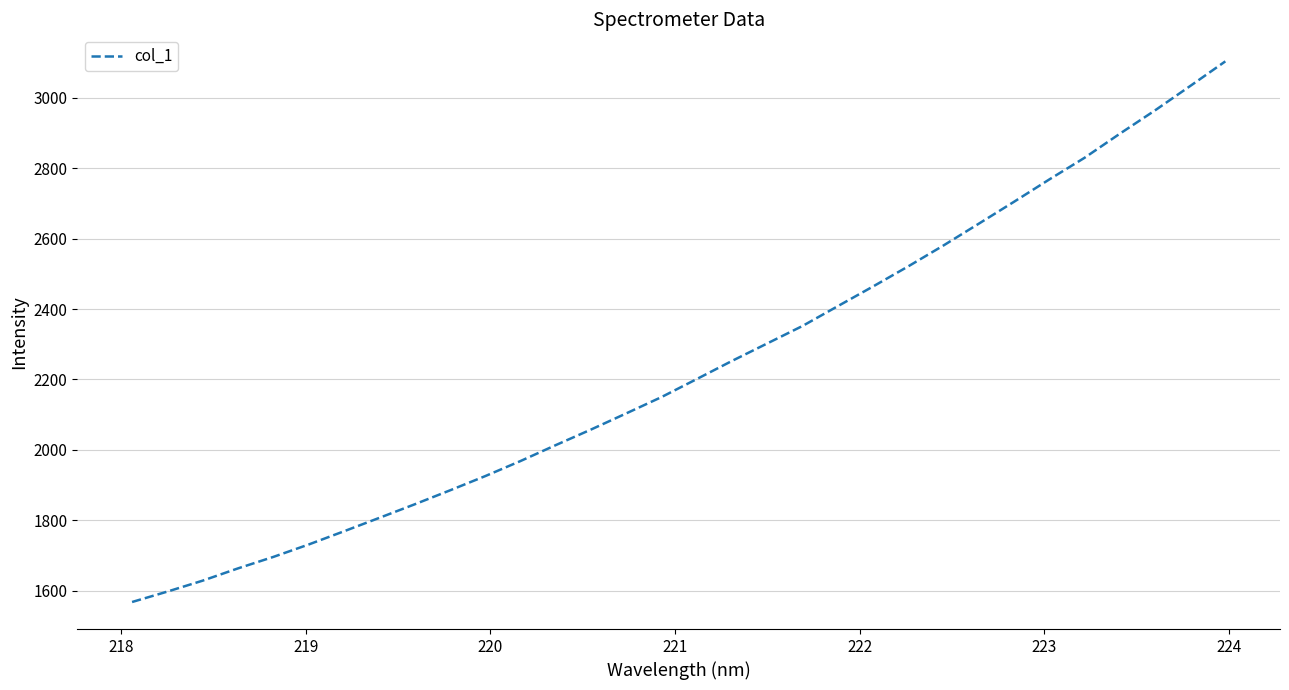

How many categories are shown in the chart?

32